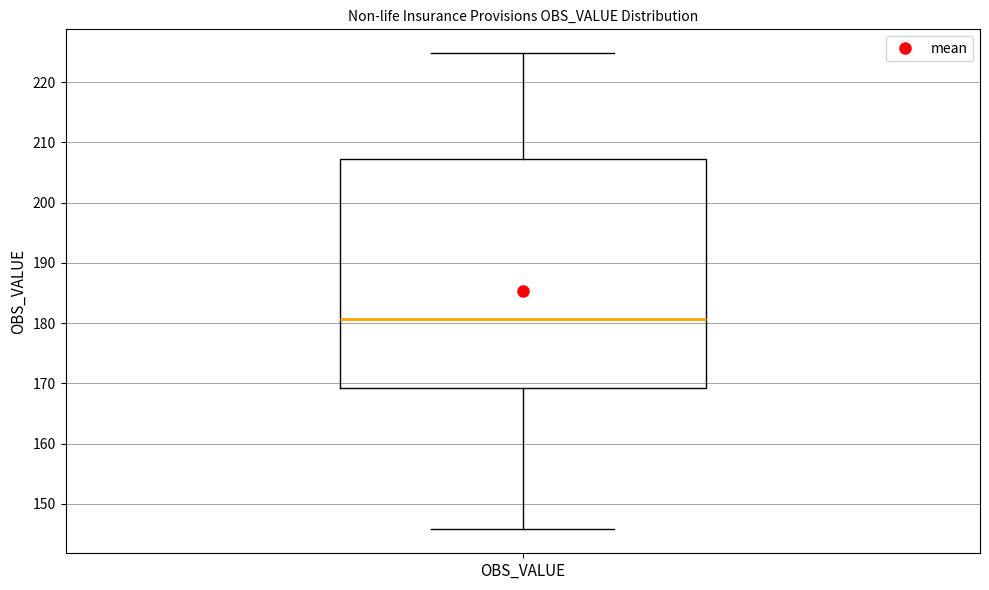

Transcribe this box plot: give where the median line is, the range the box spans, and where the two whiskers end, as read against the y-axis. The values are not printed on the chart, so give them approximately, as read against the axis.

median 181, box 169 to 207, whiskers 146 to 225